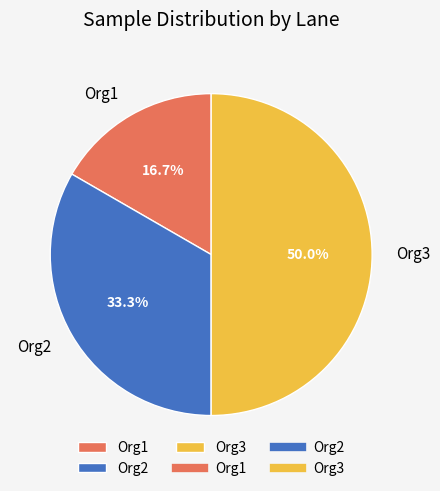

What is the ratio of the value at Org2 to the value at Org3?

0.7